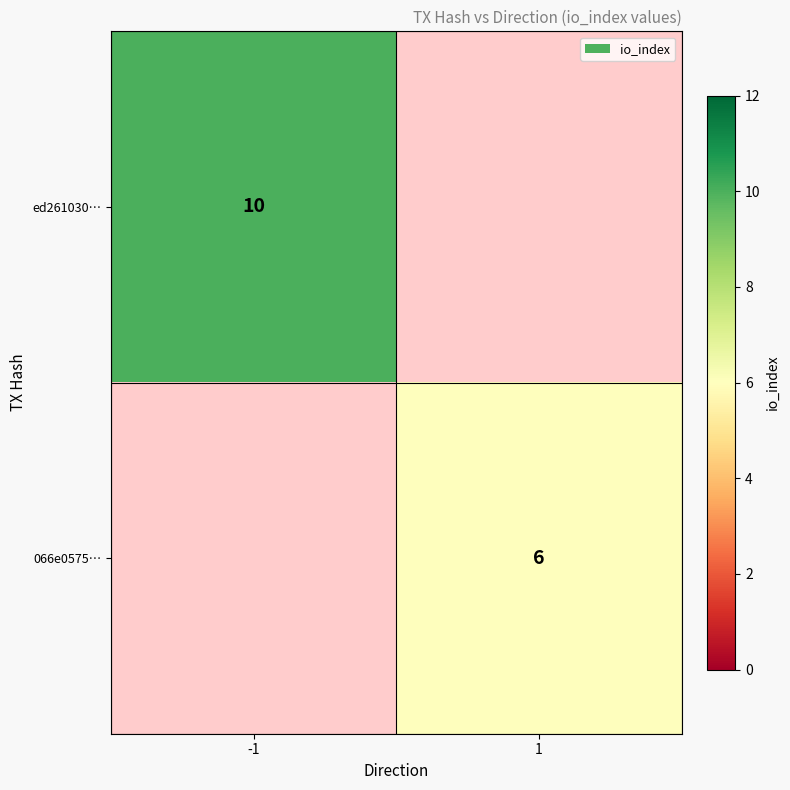

How many distinct data groups are displayed?

2